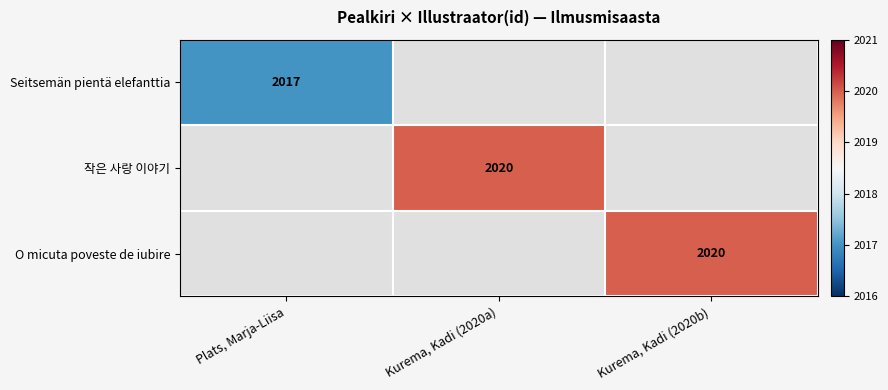

The Seitsemän pientä elefanttia series shows 2017 at Plats, Marja-Liisa. True or false?

True